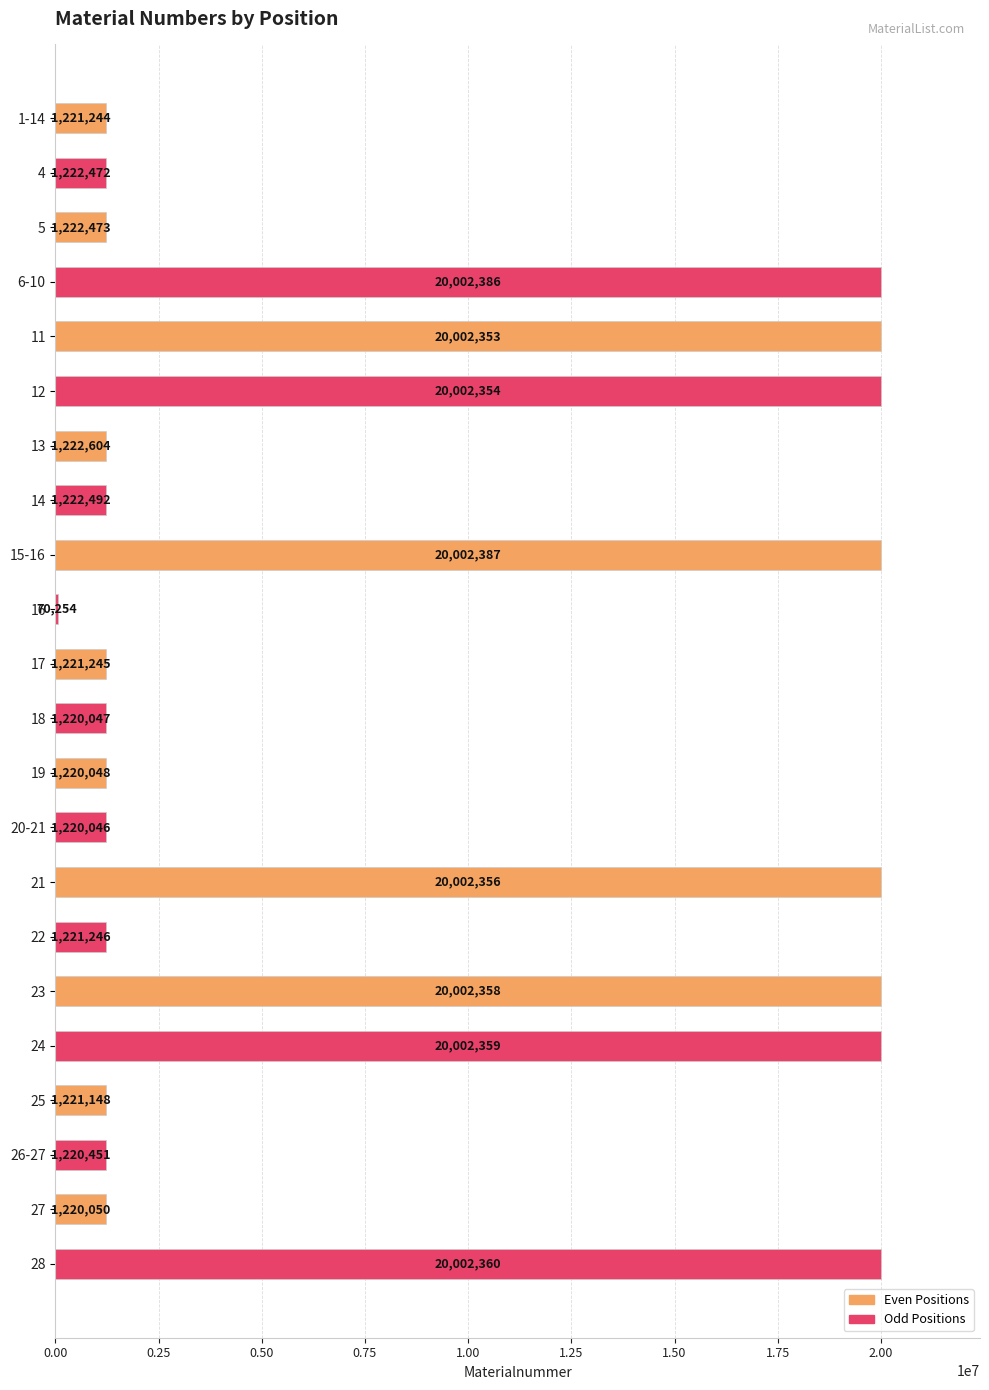

Read the value at 16.

70254